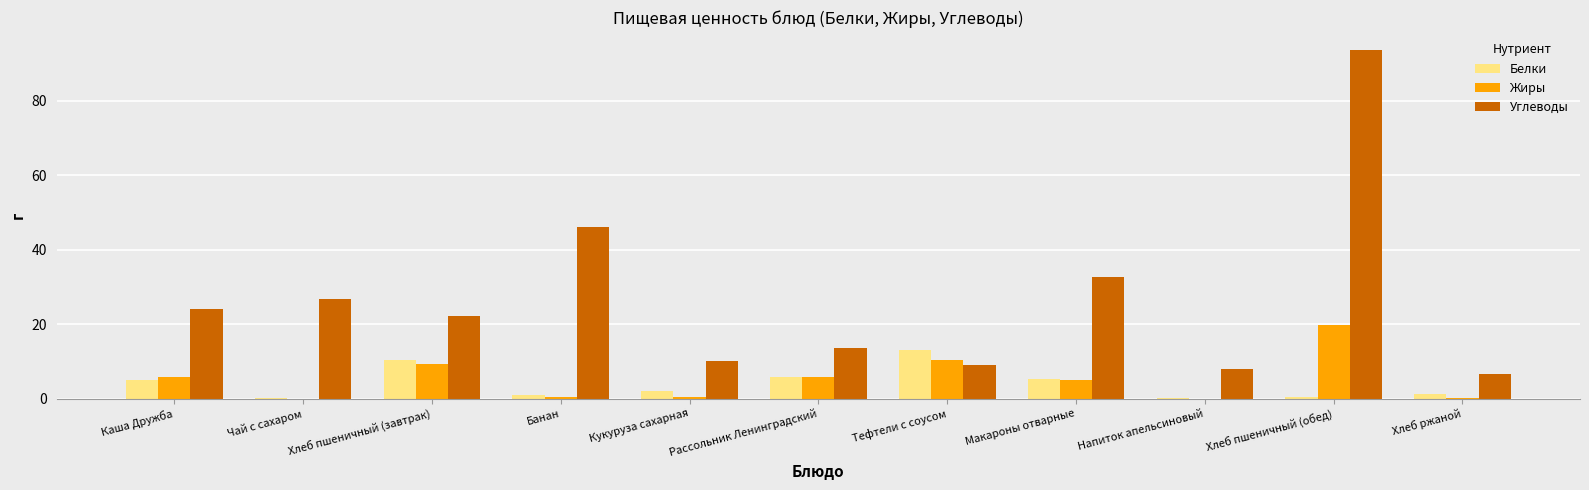

What is the average value of the Углеводы series?

26.7